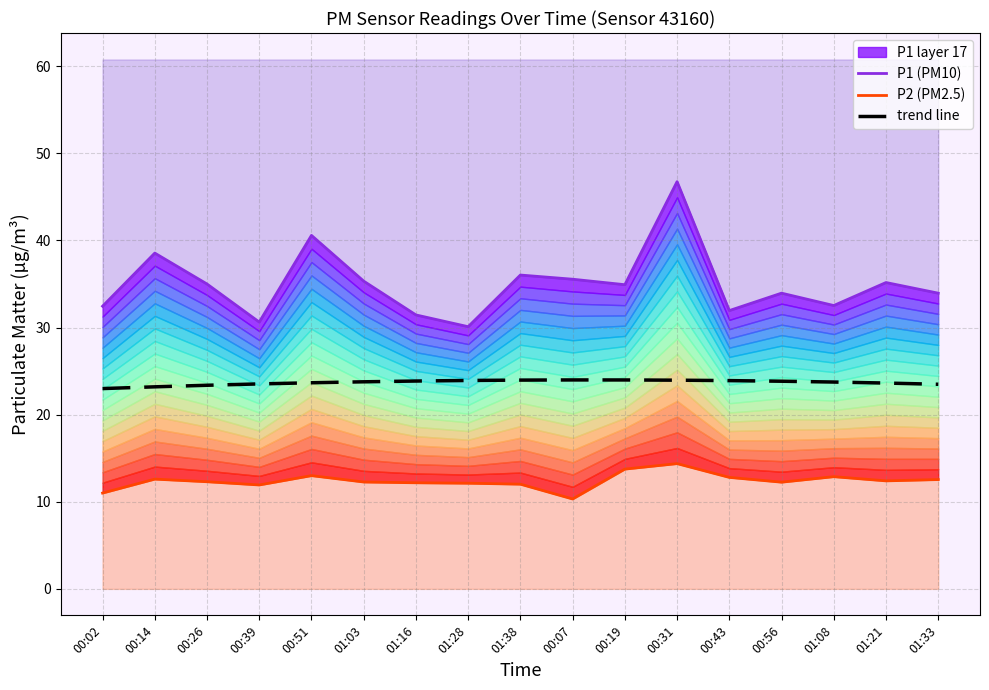

Does the chart display data point markers on the line(s)?

No